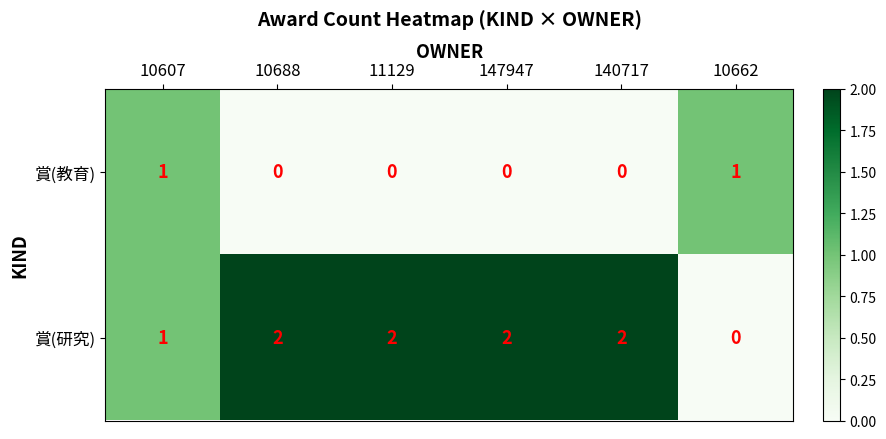

List the series in order of their overall mean, highest first.

賞(研究), 賞(教育)